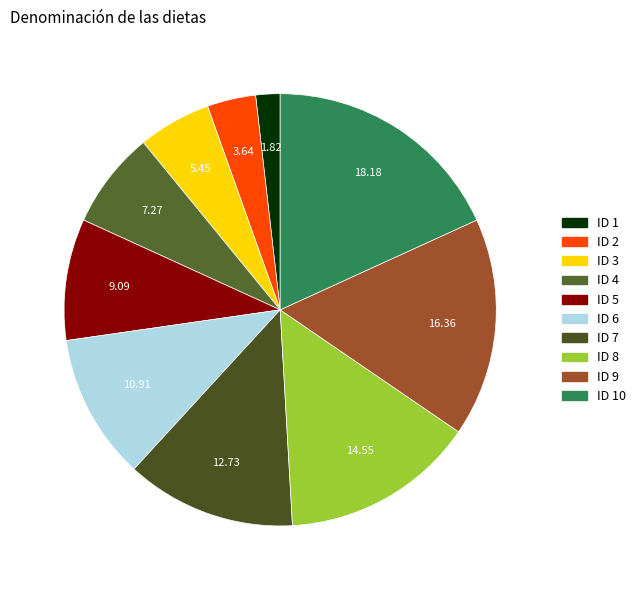

How many slices are in this pie chart?

10